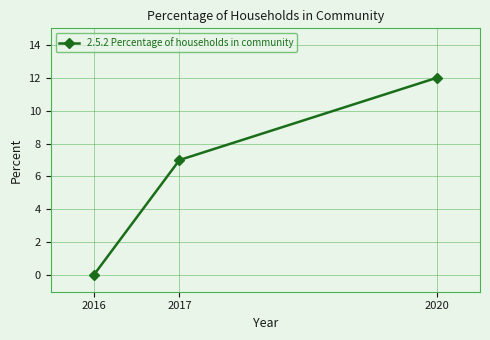

The value at 2017 is 7. True or false?

True